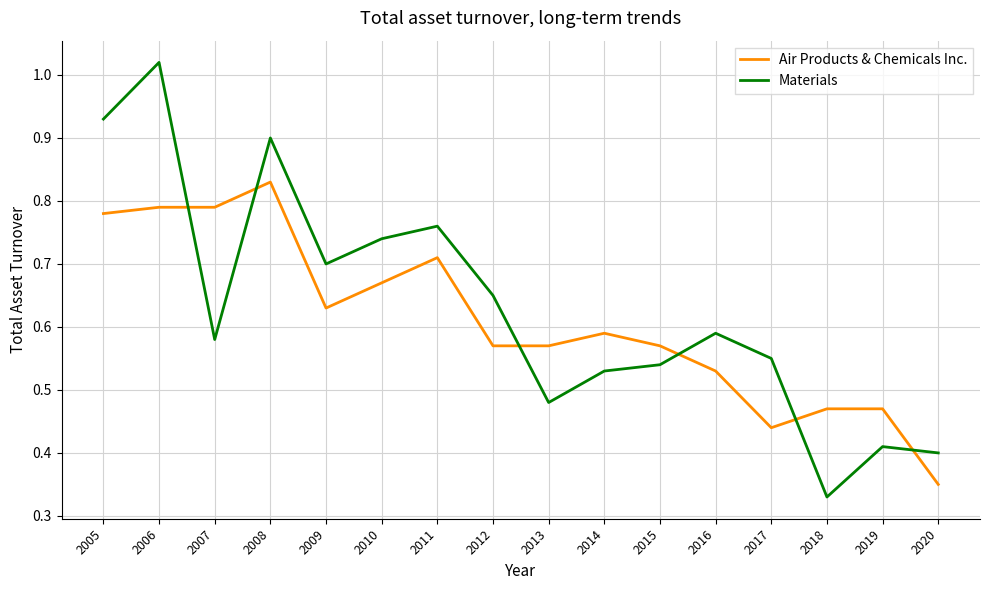

At which category is the sum across all series the highest?

2006